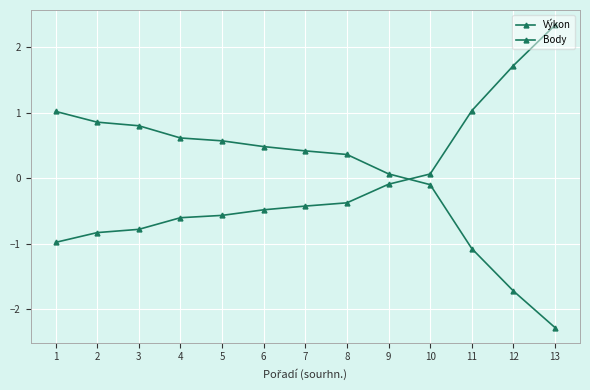

Reading left to right, extract all data points from this chart.

Výkon: 1=-1.0	2=-0.8	3=-0.8	4=-0.6	5=-0.6	6=-0.5	7=-0.4	8=-0.4	9=-0.1	10=0.1	11=1.0	12=1.7	13=2.3
Body: 1=1.0	2=0.9	3=0.8	4=0.6	5=0.6	6=0.5	7=0.4	8=0.4	9=0.1	10=-0.1	11=-1.1	12=-1.7	13=-2.3